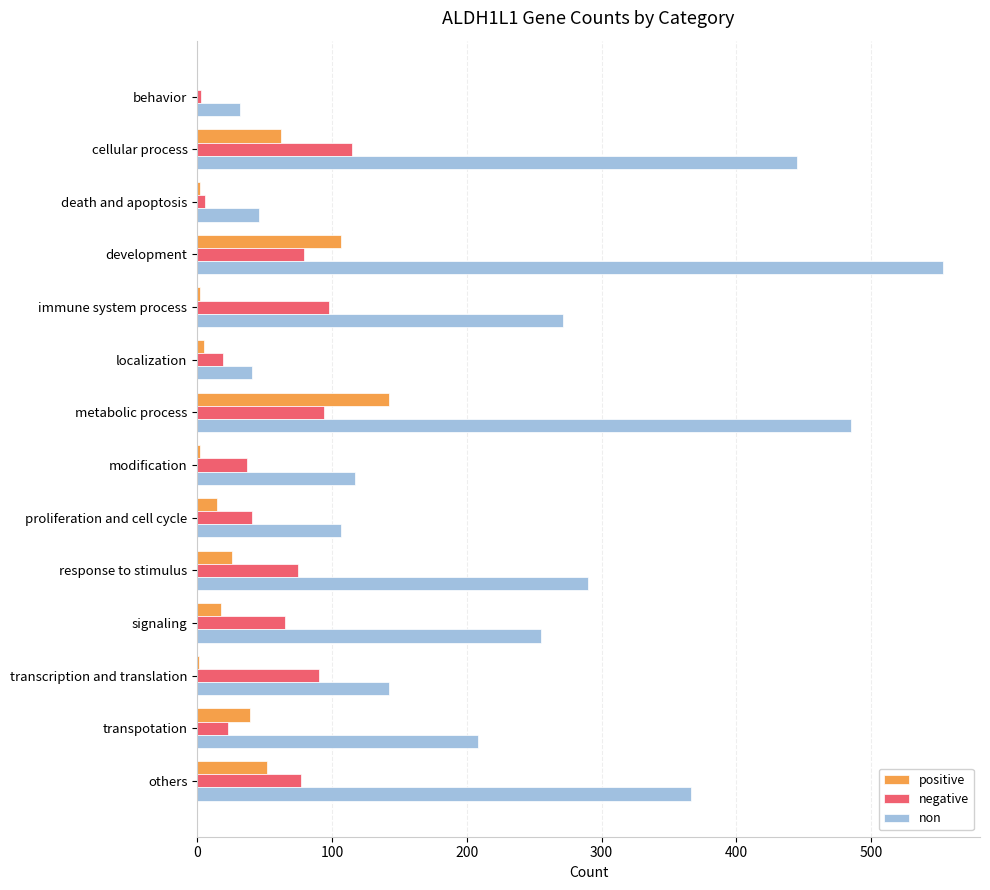

What is the sum of all non values?

3358